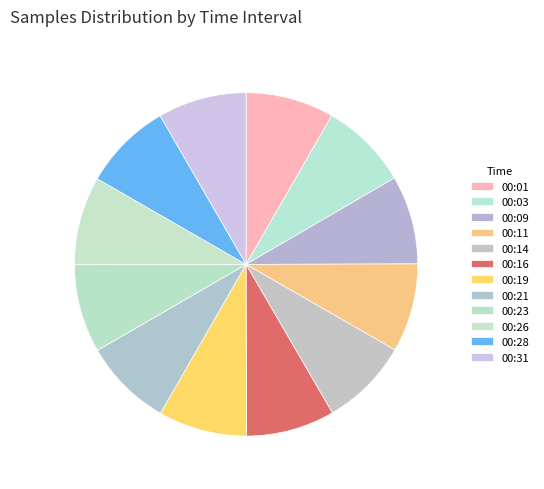

Count the number of slices in the pie.

12